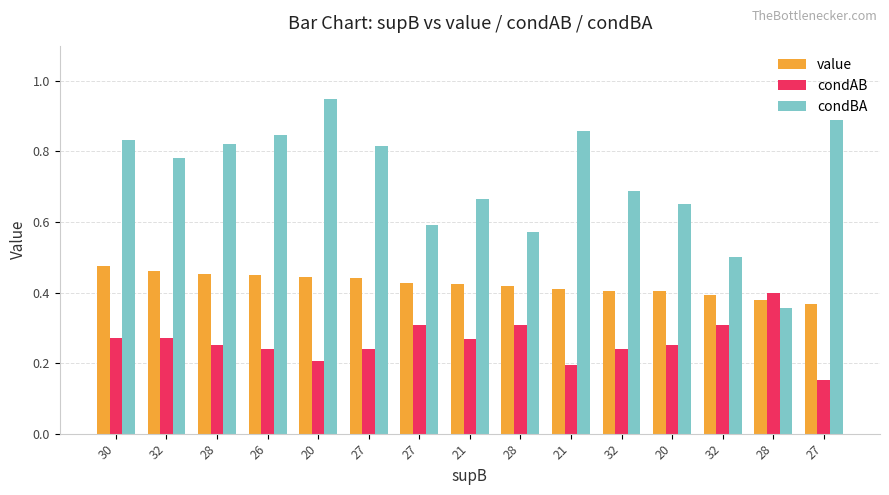

How many groups of bars are there?

15